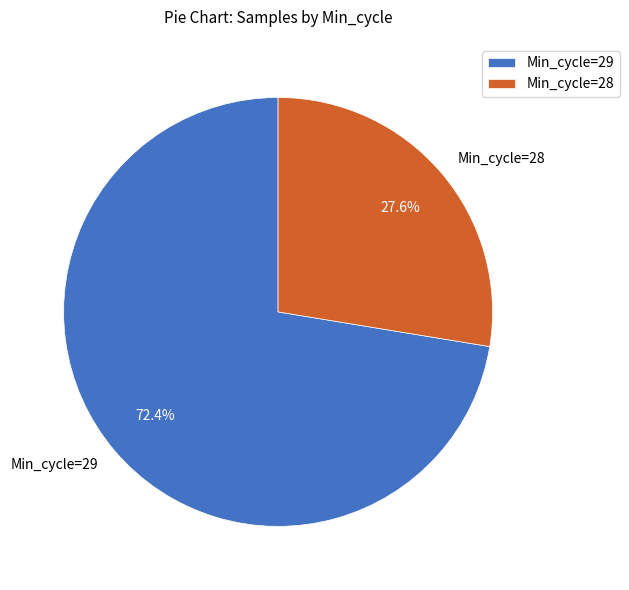

Does any single category account for the majority?

Yes